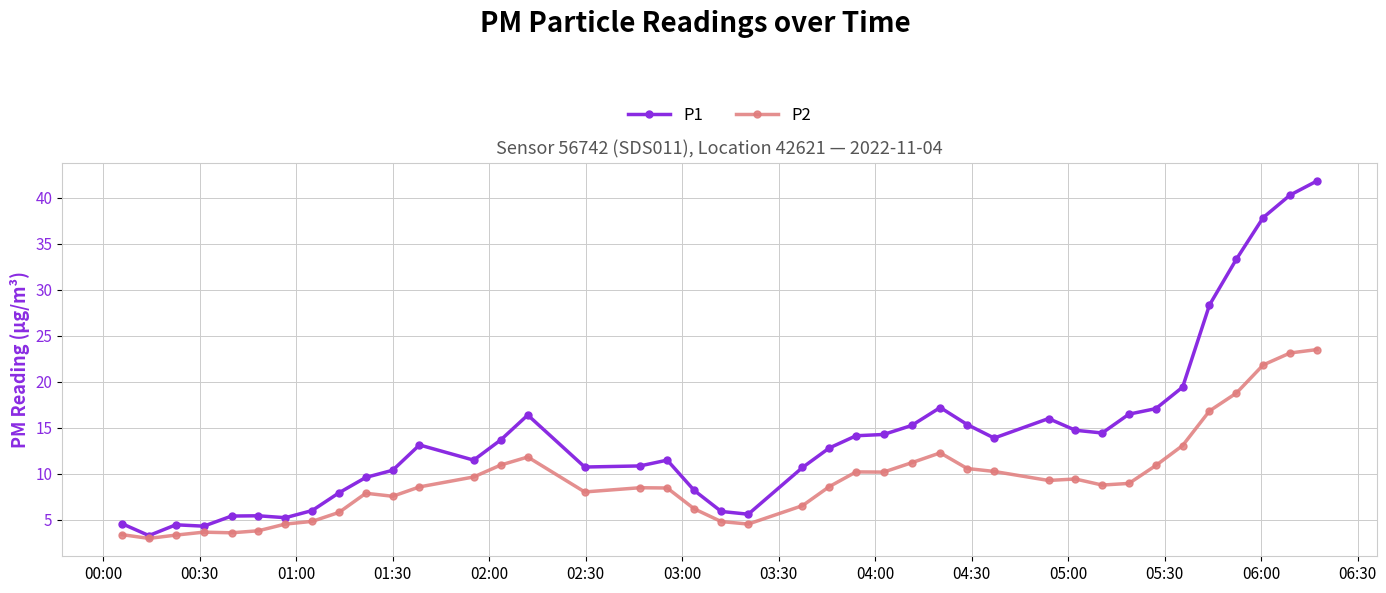

Which series has the largest range (max minus min)?

P1